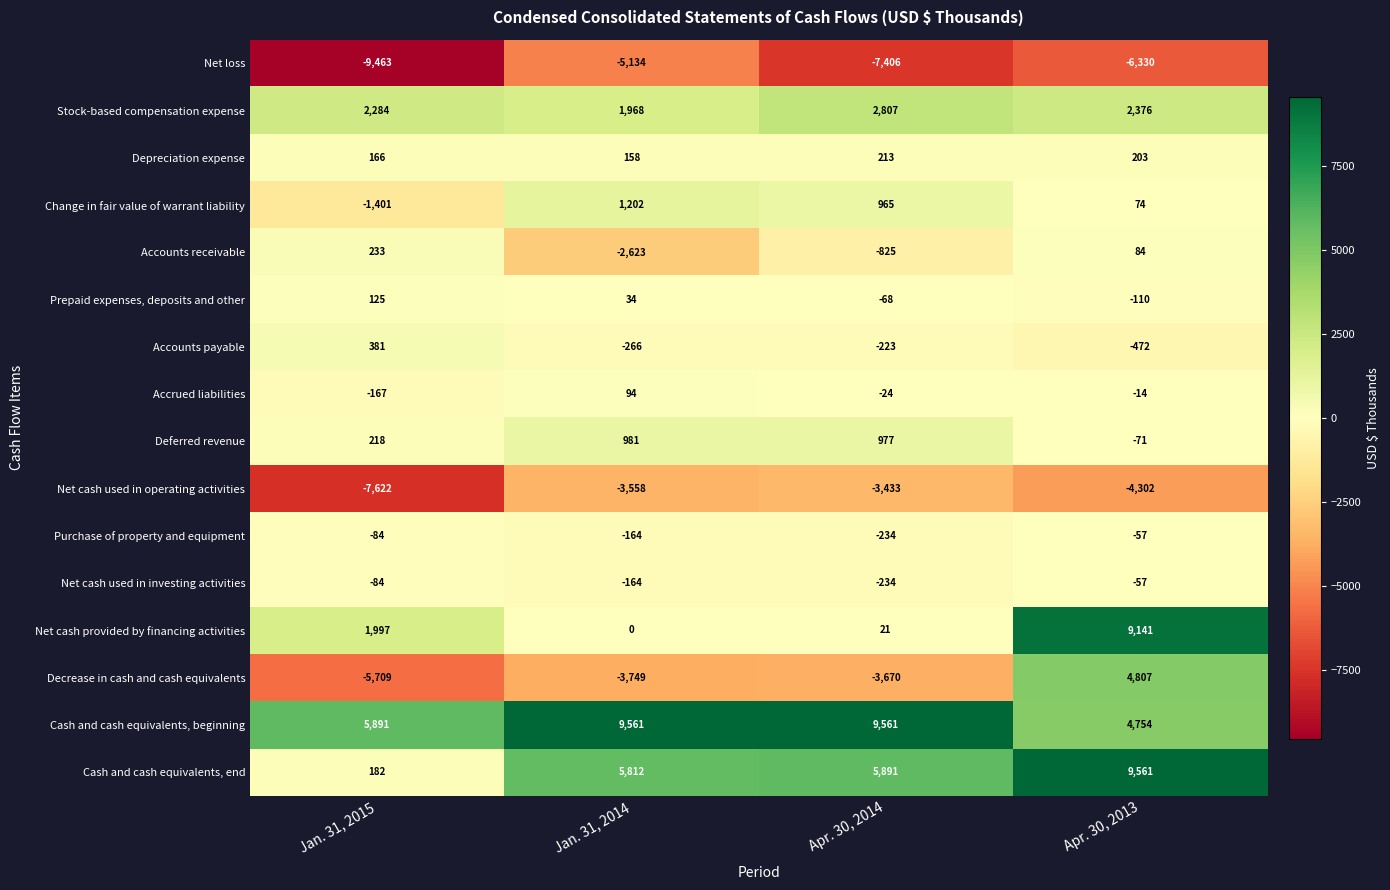

Which category has the lowest value in the Prepaid expenses, deposits and other series?

Apr. 30, 2013